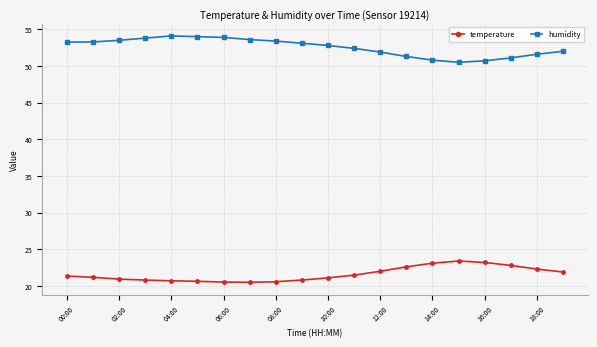

How many data points in humidity are above 53?

10